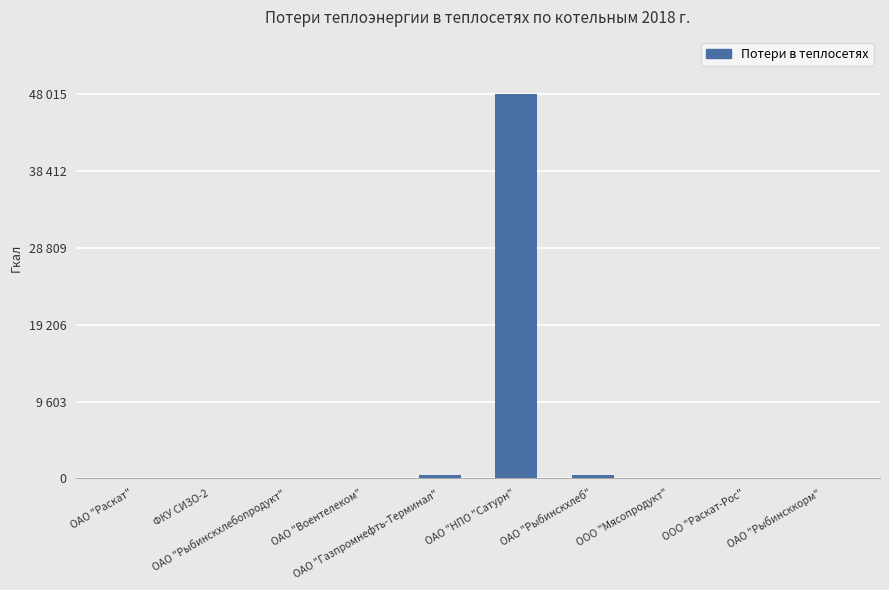

At which label is the value closest to 24007?

ОАО "Газпромнефть-Терминал"